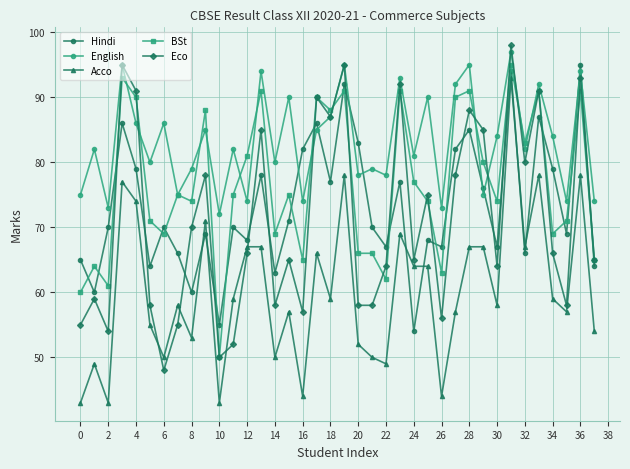

What is the maximum value shown in the chart?

98